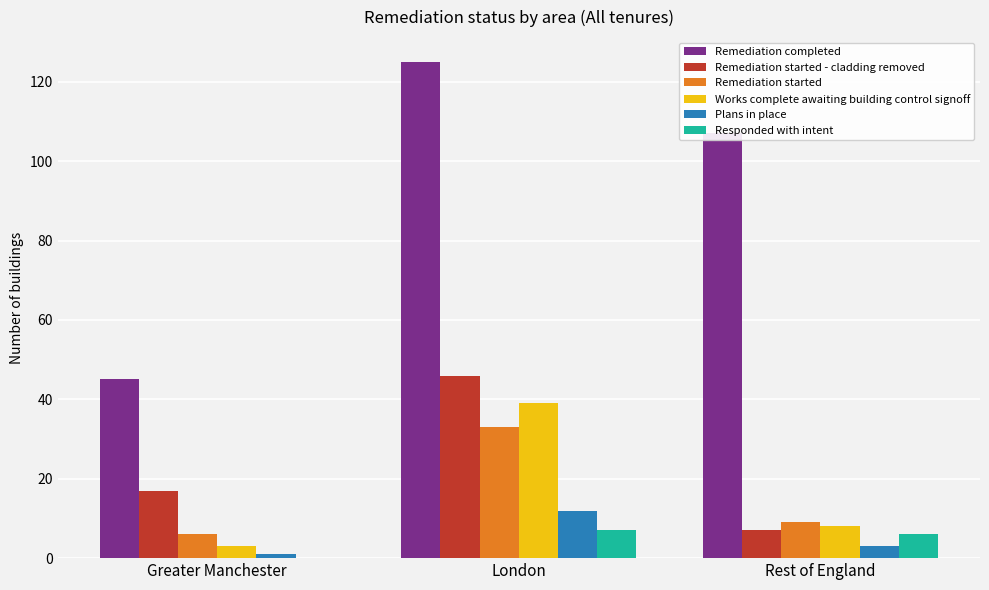

What is the maximum value shown in the chart?

125